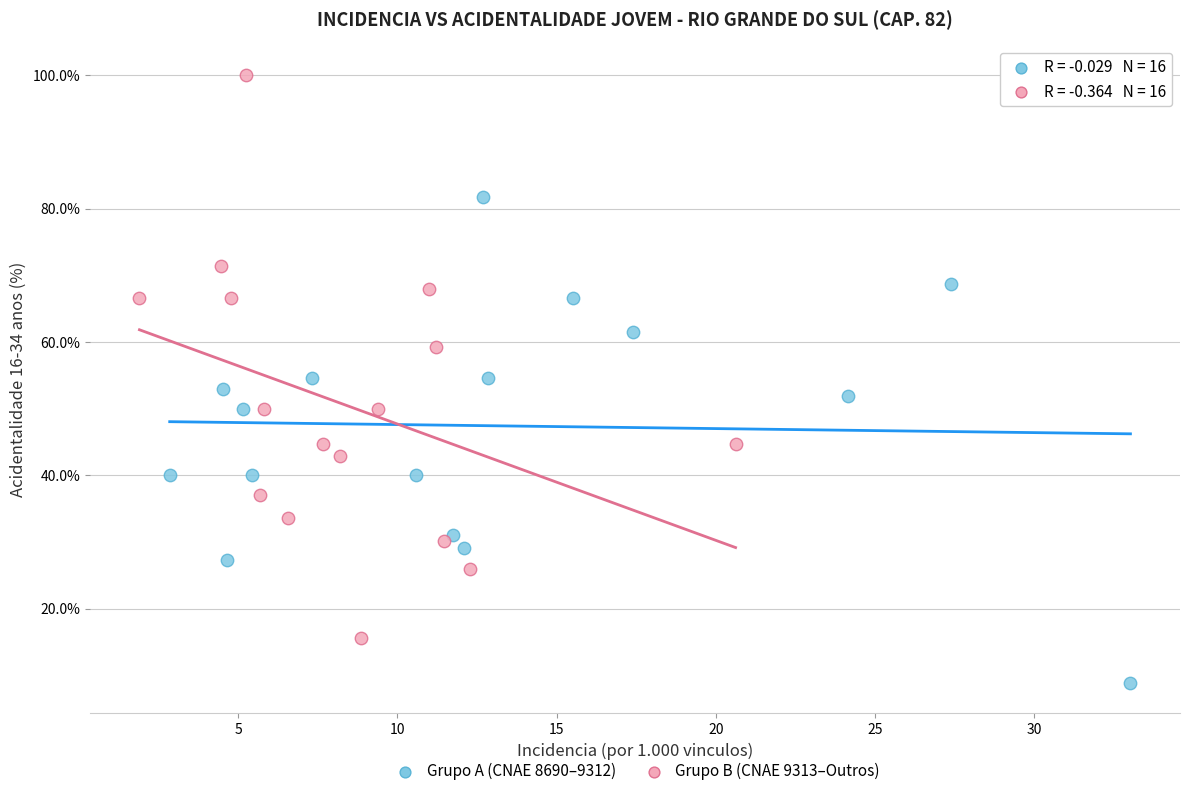

Which series contains the highest Y value?

Grupo B (CNAE 9313–Outros)